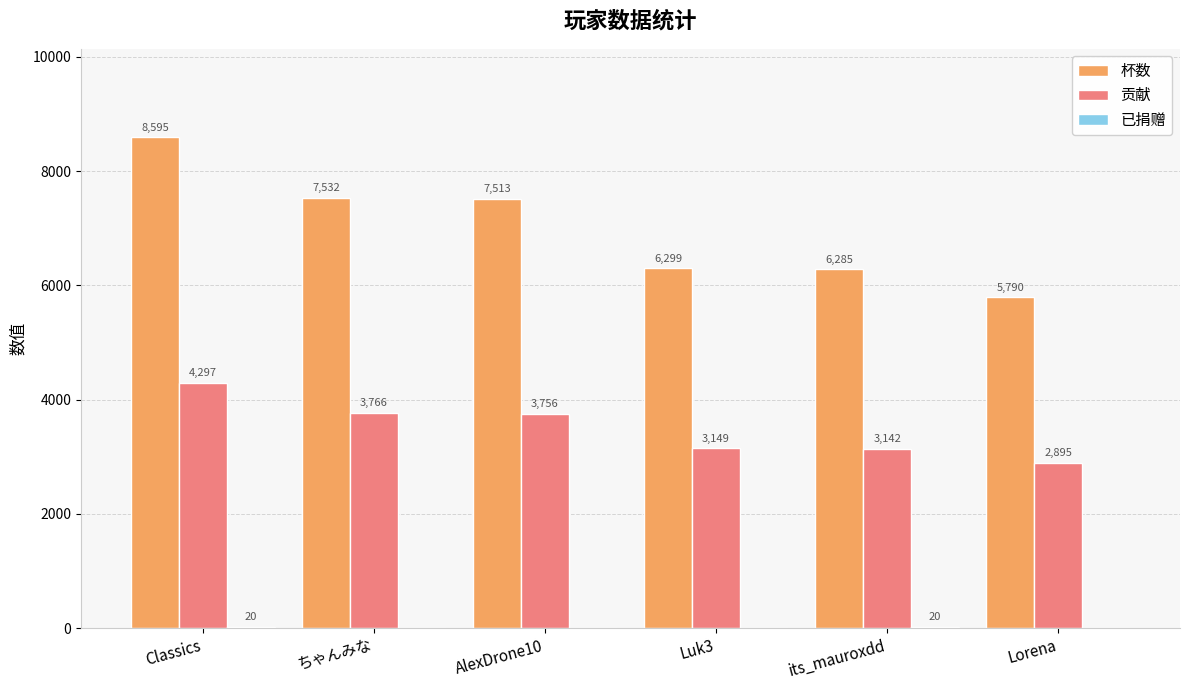

What is the sum of all 杯数 values?

42014